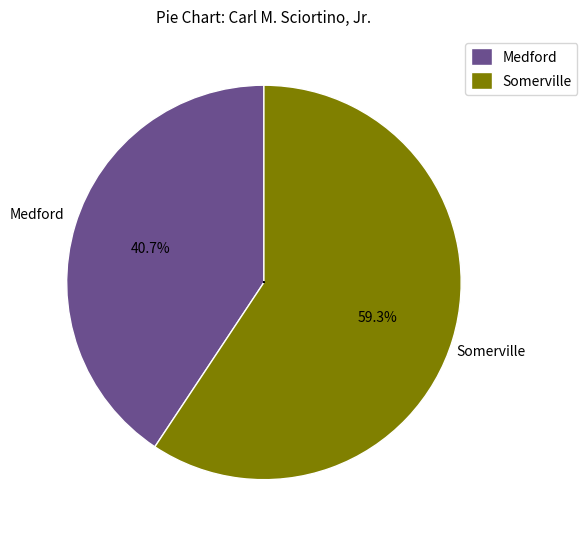

To the nearest percent, what is the difference between the Somerville and Medford slice percentages?

19%